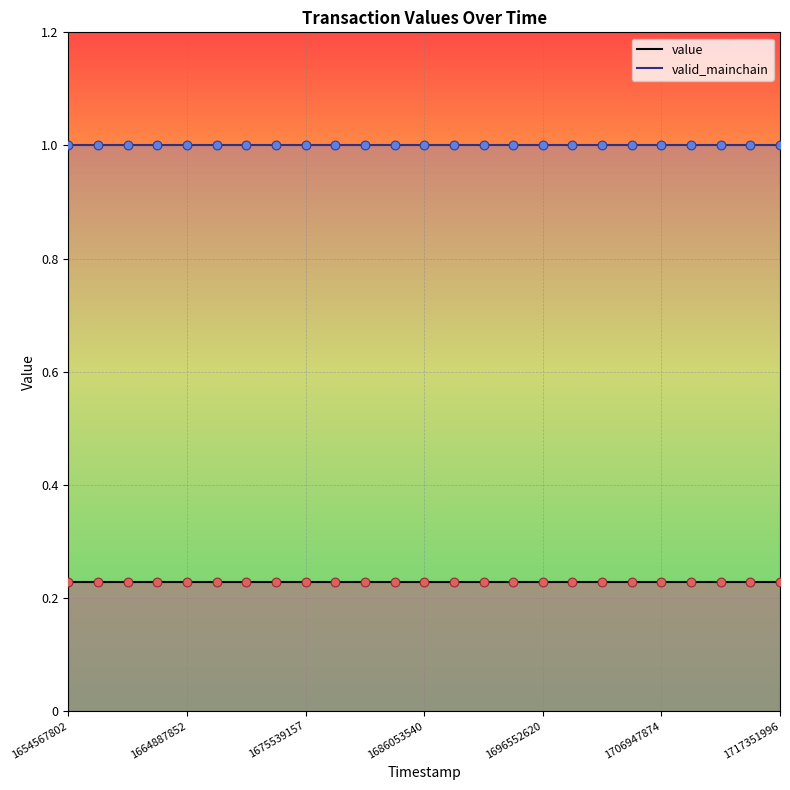

Which series reaches the minimum Y coordinate?

value